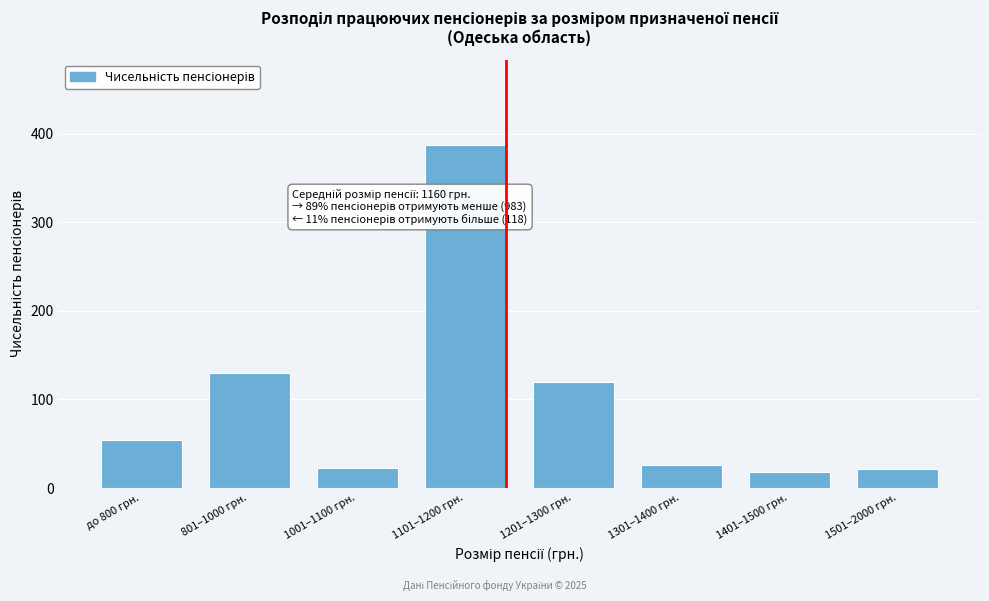

True or false: the data shows 220 at 801–1000 грн..

False